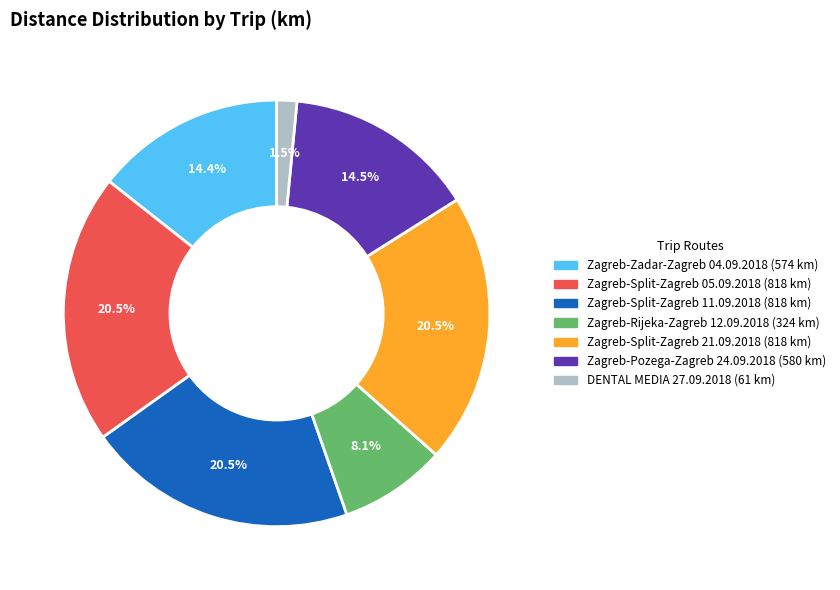

Is the sum of Zagreb-Split-Zagreb 05.09.2018 and DENTAL MEDIA 27.09.2018 greater than half?

No